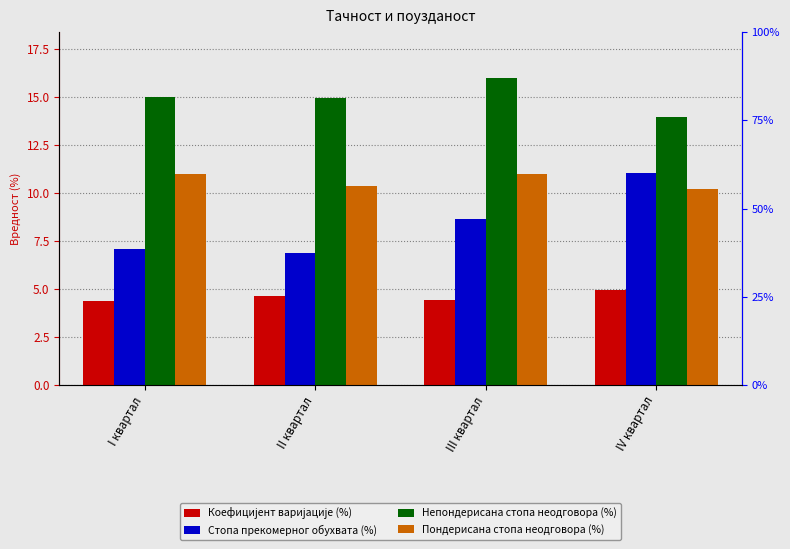

The Пондерисана стопа неодговора (%) series shows 19.0 at III квартал. True or false?

False